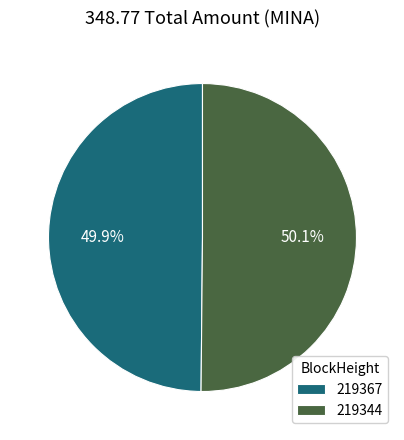

Combined, do 219367 and 219344 account for over 50%?

Yes